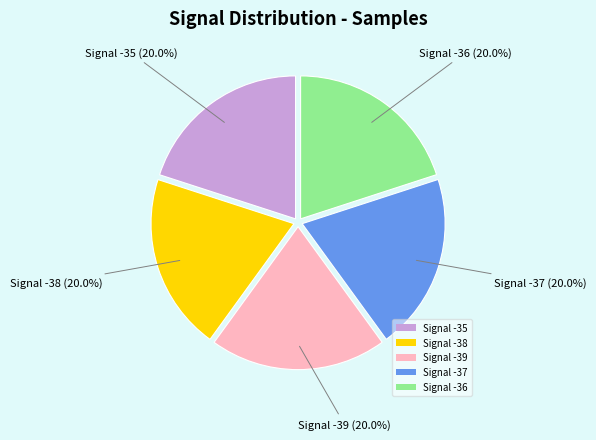

Is Signal -36 the majority of the pie?

No